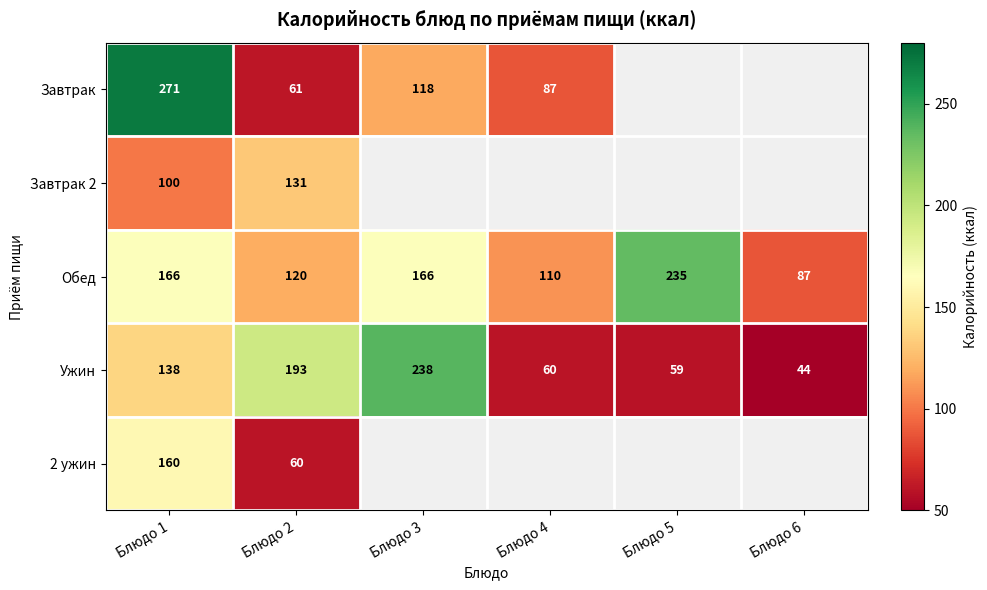

How many data points in Обед are less than 166?

3